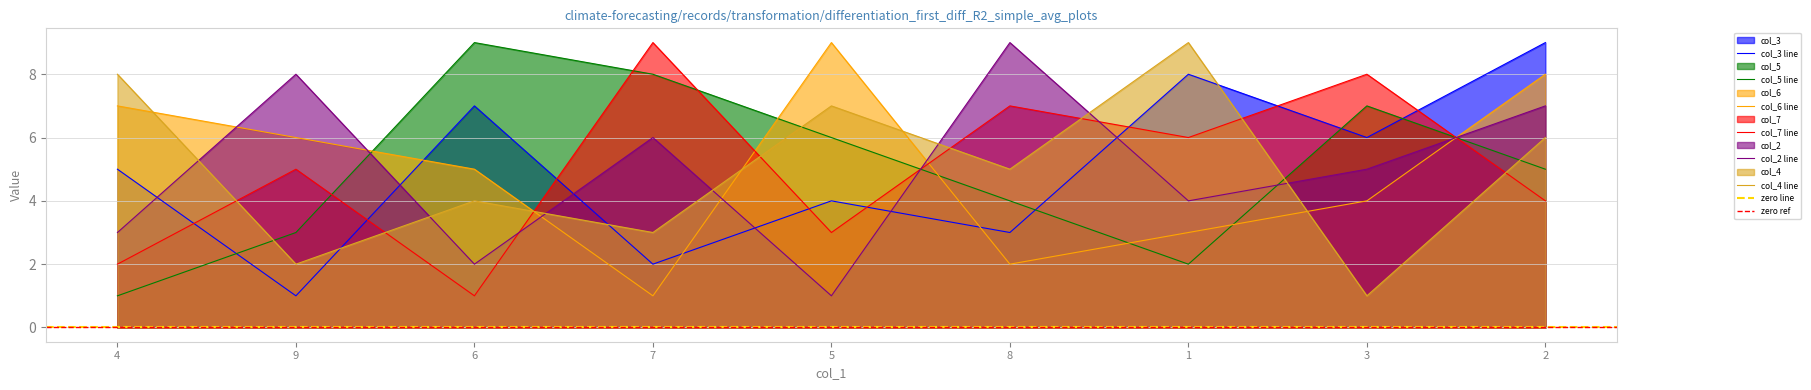

Is it true that col_4 equals 7 at 5?

True